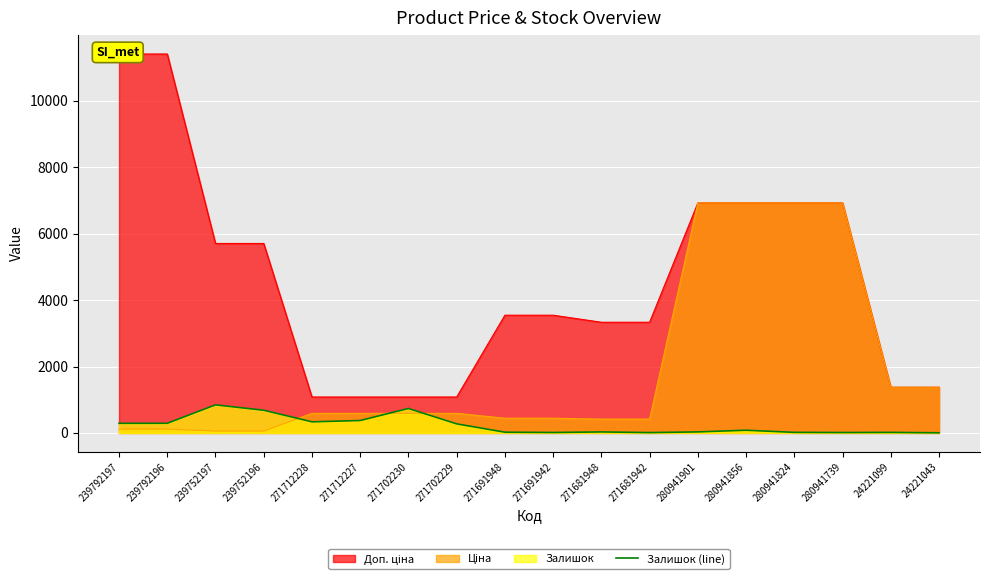

True or false: there are more than 1 points higher than both neighbors.

True